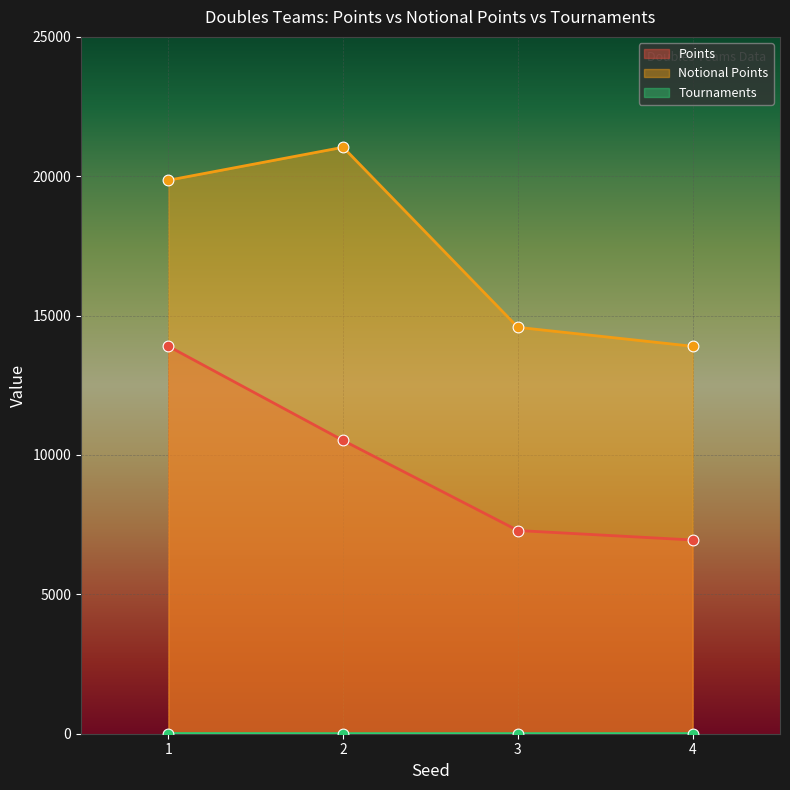

At which category is the sum across all series the highest?

1